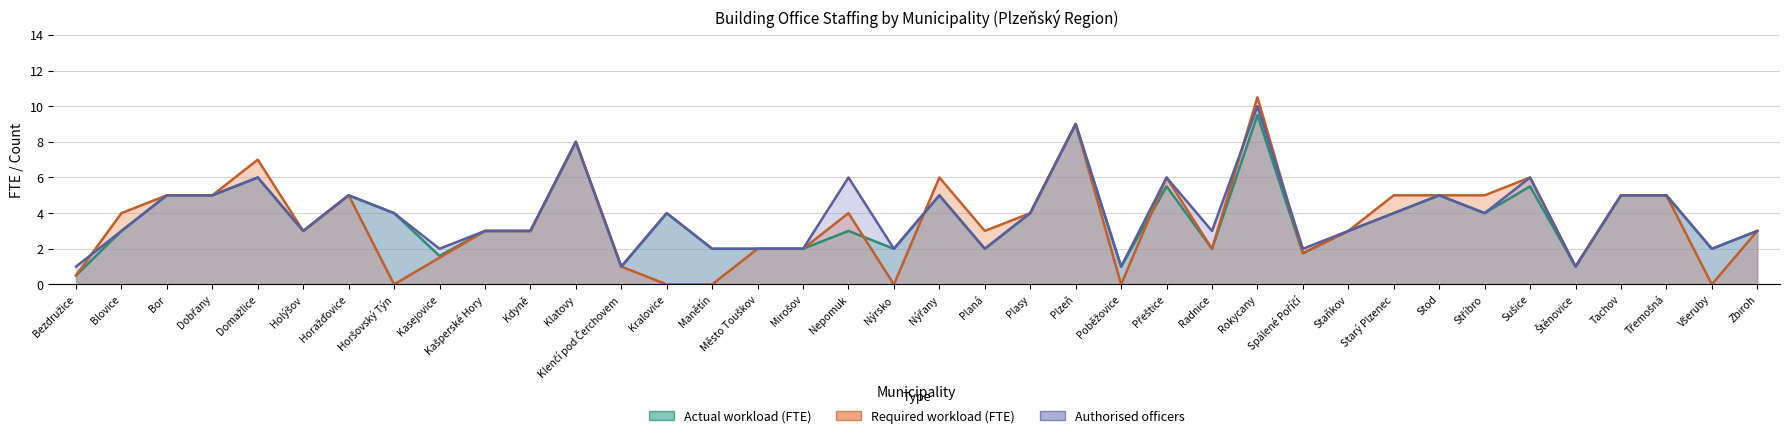

Reading left to right, what are all the values shown in this chart?

Actual workload (FTE): Bezdružice=0.5	Blovice=3.0	Bor=5.0	Dobřany=5.0	Domažlice=6.0	Holýšov=3.0	Horažďovice=5.0	Horšovský Týn=4.0	Kasejovice=1.6	Kašperské Hory=3.0	Kdyně=3.0	Klatovy=8.0	Klenčí pod Čerchovem=1.0	Kralovice=4.0	Manětín=2.0	Město Touškov=2.0	Mirošov=2.0	Nepomuk=3.0	Nýrsko=2.0	Nýřany=5.0	Planá=2.0	Plasy=4.0	Plzeň=9.0	Poběžovice=1.0	Přeštice=5.5	Radnice=2.0	Rokycany=9.5	Spálené Poříčí=1.8	Staňkov=3.0	Starý Plzenec=4.0	Stod=5.0	Stříbro=4.0	Sušice=5.5	Štěnovice=1.0	Tachov=5.0	Třemošná=5.0	Všeruby=2.0	Zbiroh=3.0
Required workload (FTE): Bezdružice=0.5	Blovice=4.0	Bor=5.0	Dobřany=5.0	Domažlice=7.0	Holýšov=3.0	Horažďovice=5.0	Horšovský Týn=0.0	Kasejovice=1.5	Kašperské Hory=3.0	Kdyně=3.0	Klatovy=8.0	Klenčí pod Čerchovem=1.0	Kralovice=0.0	Manětín=0.0	Město Touškov=2.0	Mirošov=2.0	Nepomuk=4.0	Nýrsko=0.0	Nýřany=6.0	Planá=3.0	Plasy=4.0	Plzeň=9.0	Poběžovice=0.0	Přeštice=6.0	Radnice=2.0	Rokycany=10.5	Spálené Poříčí=1.8	Staňkov=3.0	Starý Plzenec=5.0	Stod=5.0	Stříbro=5.0	Sušice=6.0	Štěnovice=1.0	Tachov=5.0	Třemošná=5.0	Všeruby=0.0	Zbiroh=3.0
Authorised officers: Bezdružice=1.0	Blovice=3.0	Bor=5.0	Dobřany=5.0	Domažlice=6.0	Holýšov=3.0	Horažďovice=5.0	Horšovský Týn=4.0	Kasejovice=2.0	Kašperské Hory=3.0	Kdyně=3.0	Klatovy=8.0	Klenčí pod Čerchovem=1.0	Kralovice=4.0	Manětín=2.0	Město Touškov=2.0	Mirošov=2.0	Nepomuk=6.0	Nýrsko=2.0	Nýřany=5.0	Planá=2.0	Plasy=4.0	Plzeň=9.0	Poběžovice=1.0	Přeštice=6.0	Radnice=3.0	Rokycany=10.0	Spálené Poříčí=2.0	Staňkov=3.0	Starý Plzenec=4.0	Stod=5.0	Stříbro=4.0	Sušice=6.0	Štěnovice=1.0	Tachov=5.0	Třemošná=5.0	Všeruby=2.0	Zbiroh=3.0